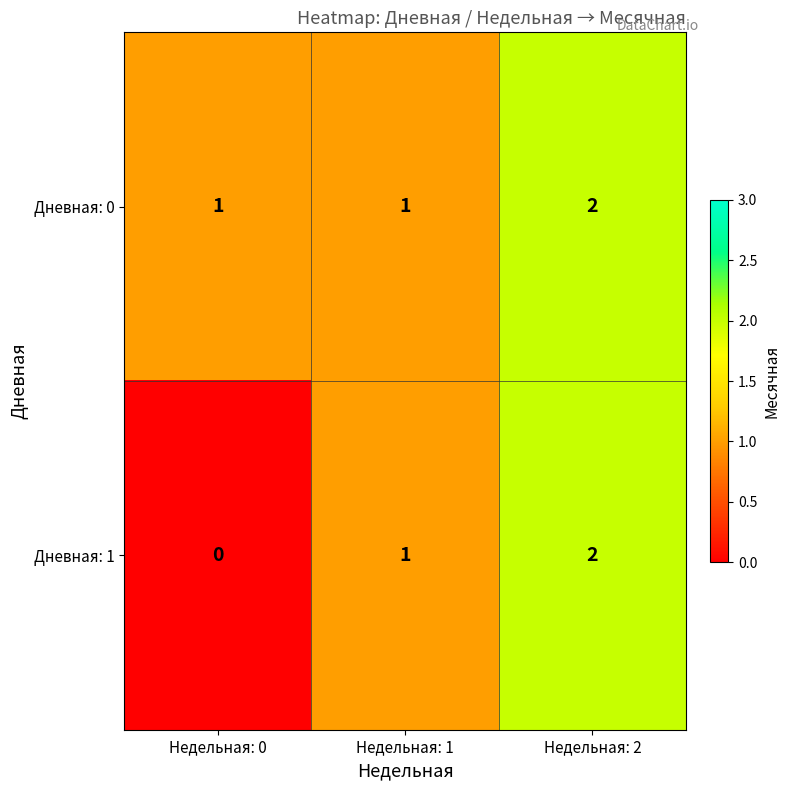

Reading left to right, extract all data points from this chart.

Дневная: 0: Недельная: 0=1	Недельная: 1=1	Недельная: 2=2
Дневная: 1: Недельная: 0=0	Недельная: 1=1	Недельная: 2=2